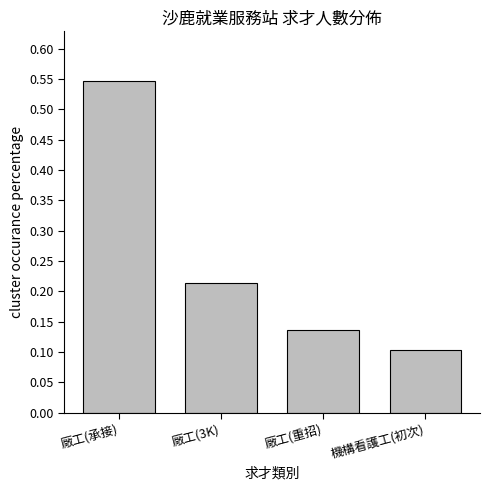

What position from the left is 廠工(3K)?

2